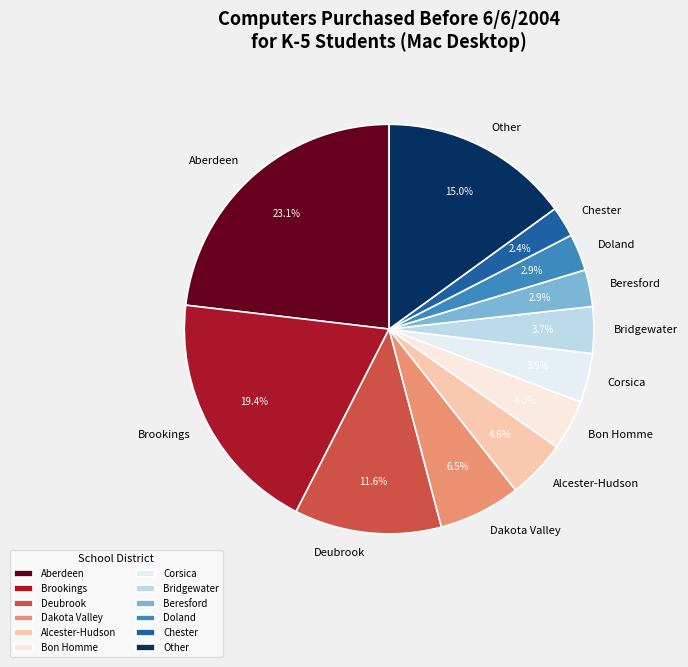

What is the ratio of the value at Corsica to the value at Dakota Valley?

0.6